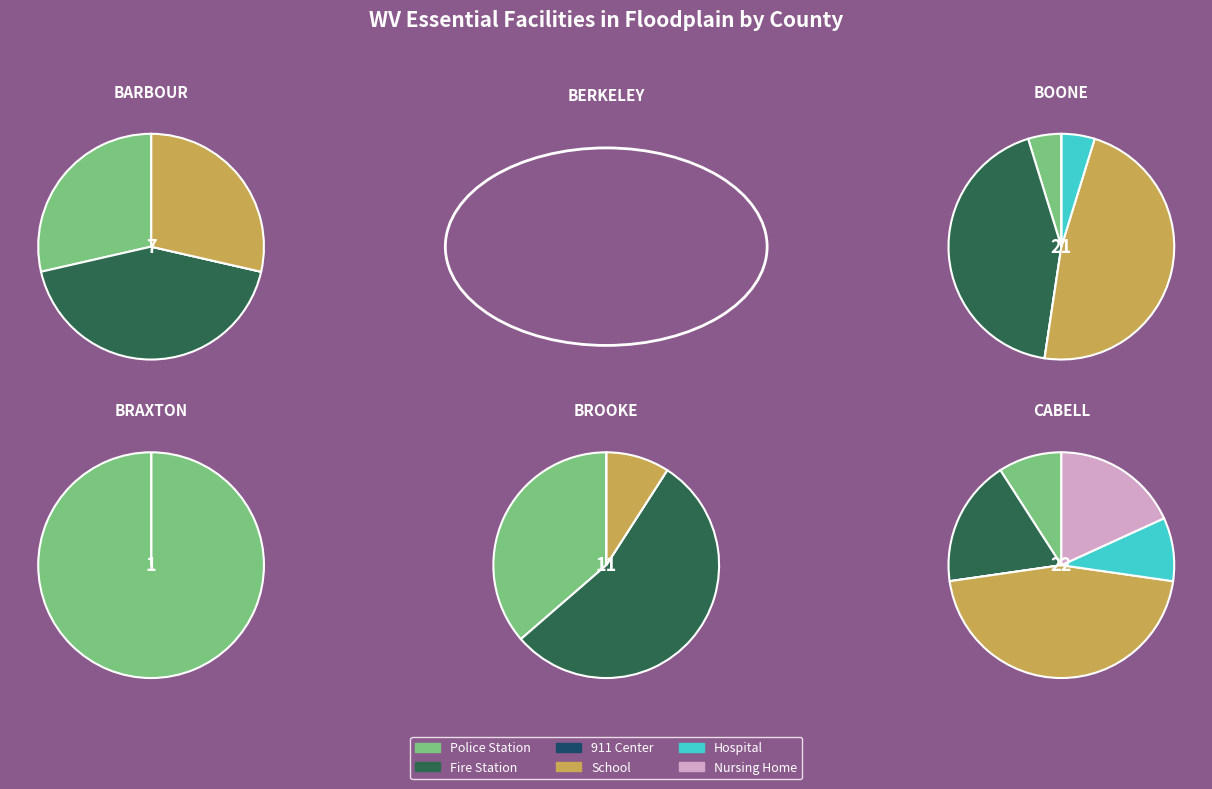

At BERKELEY, list the series in order from largest to smallest.

Police Station, Fire Station, 911 Center, School, Hospital, Nursing Home